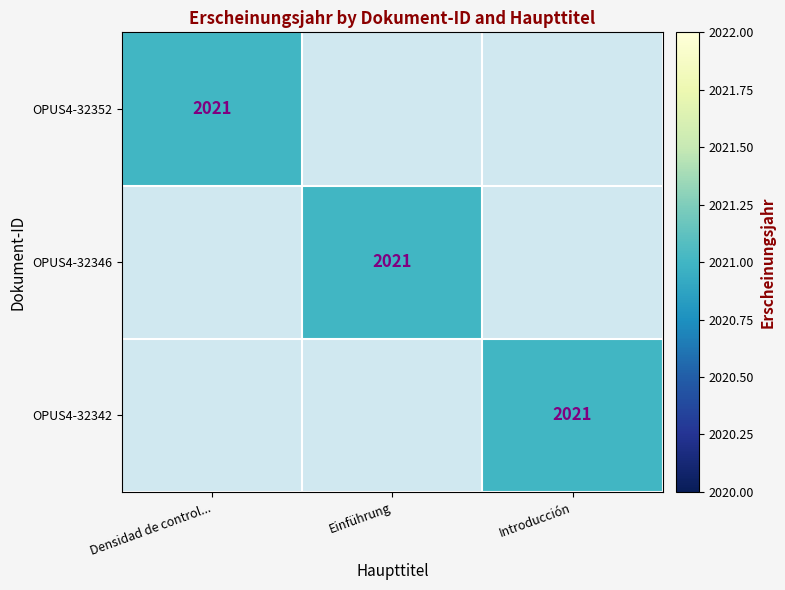

The OPUS4-32342 series shows 2021 at Introducción. True or false?

True